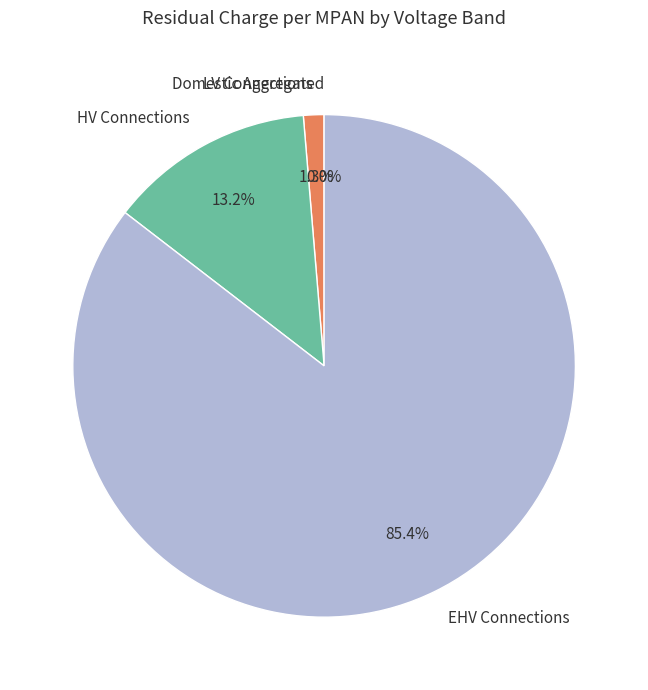

Is there a majority slice in this chart?

Yes